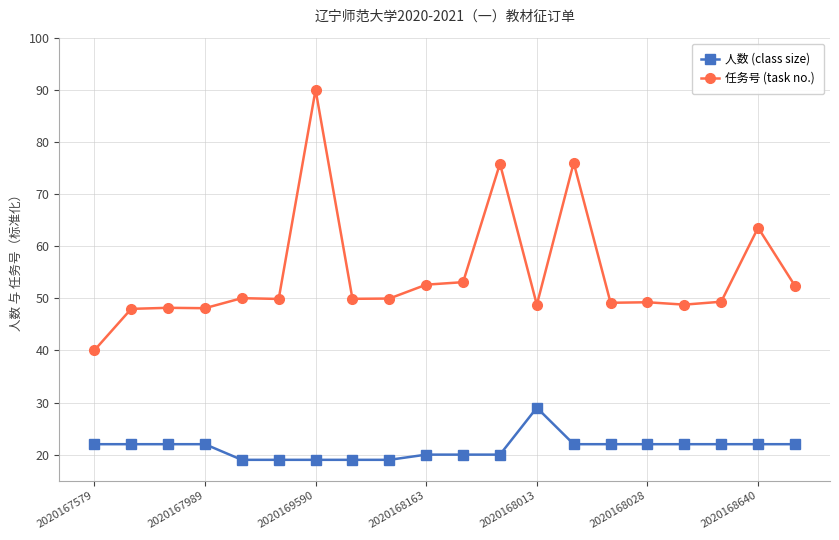

True or false: 人数 (class size) has more than 0 interior local peaks.

True